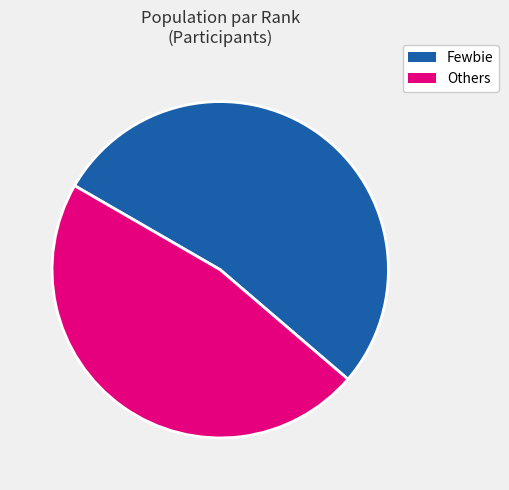

What is the largest slice in the pie chart?

Fewbie